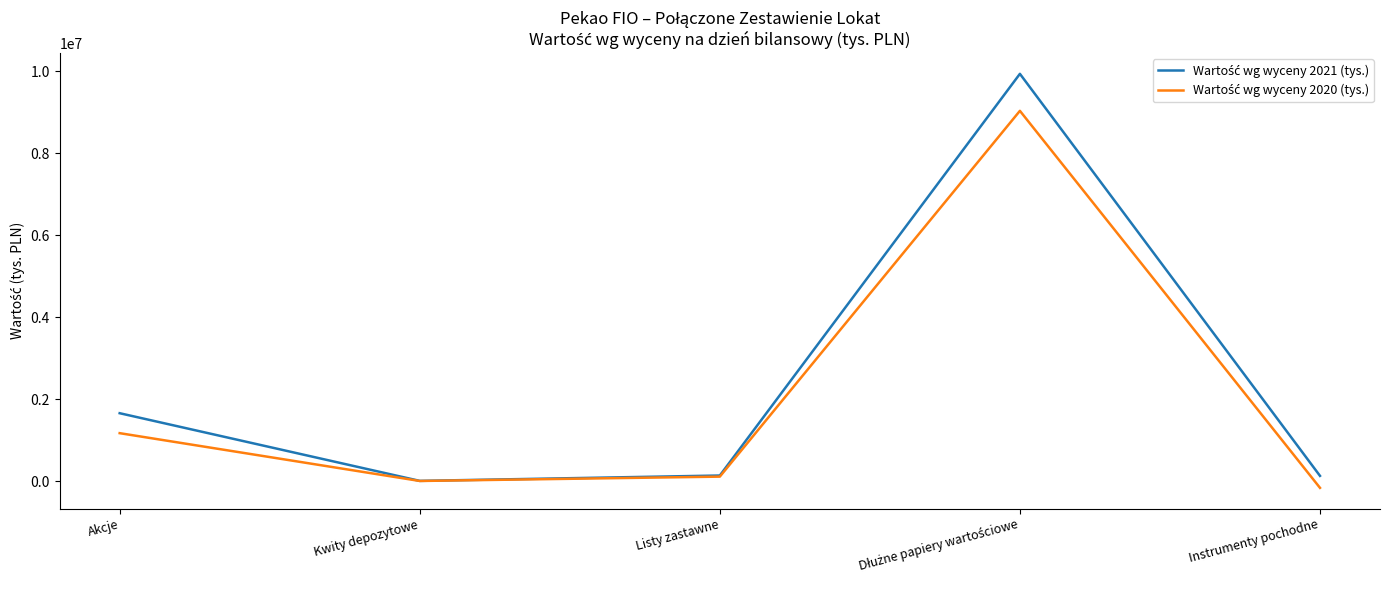

What is the smallest value displayed?

-164161